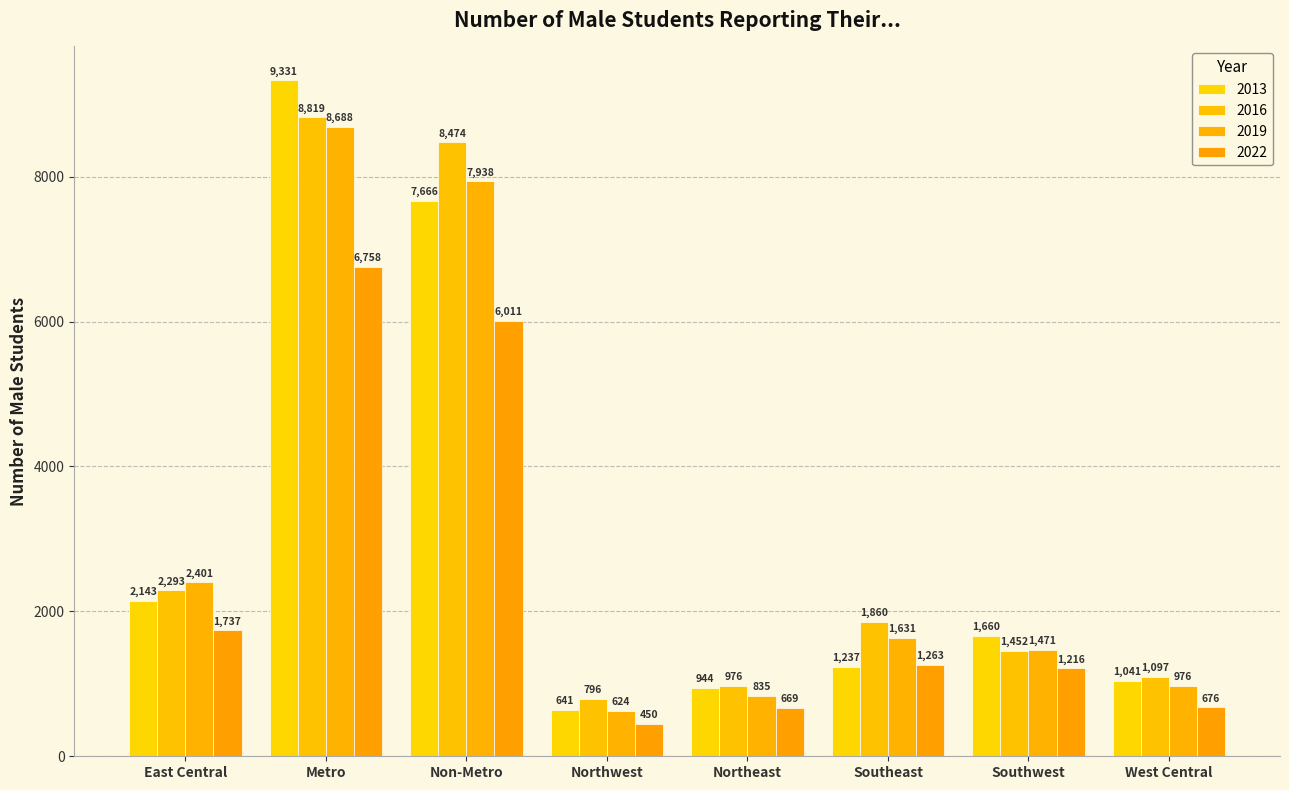

Reading left to right, extract all data points from this chart.

2013: 2143	9331	7666	641	944	1237	1660	1041
2016: 2293	8819	8474	796	976	1860	1452	1097
2019: 2401	8688	7938	624	835	1631	1471	976
2022: 1737	6758	6011	450	669	1263	1216	676